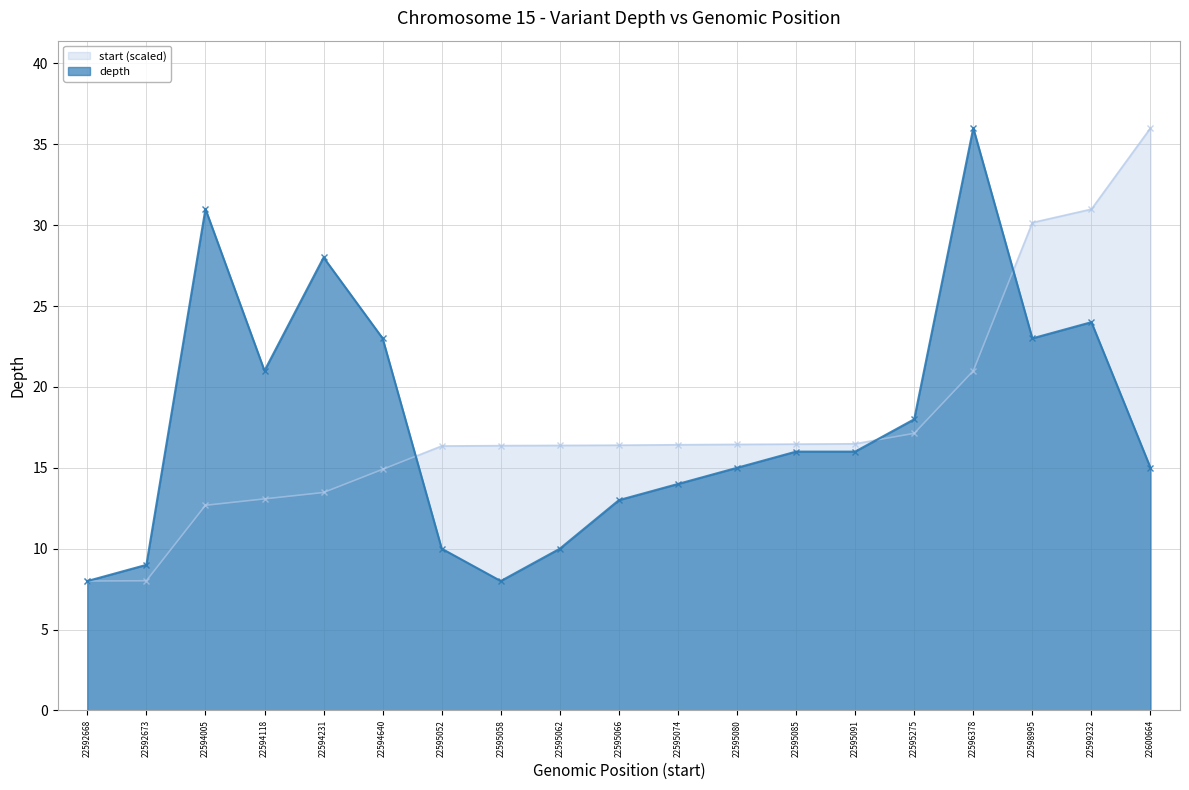

What is the value of the start point at the 6th from the left?

14.9